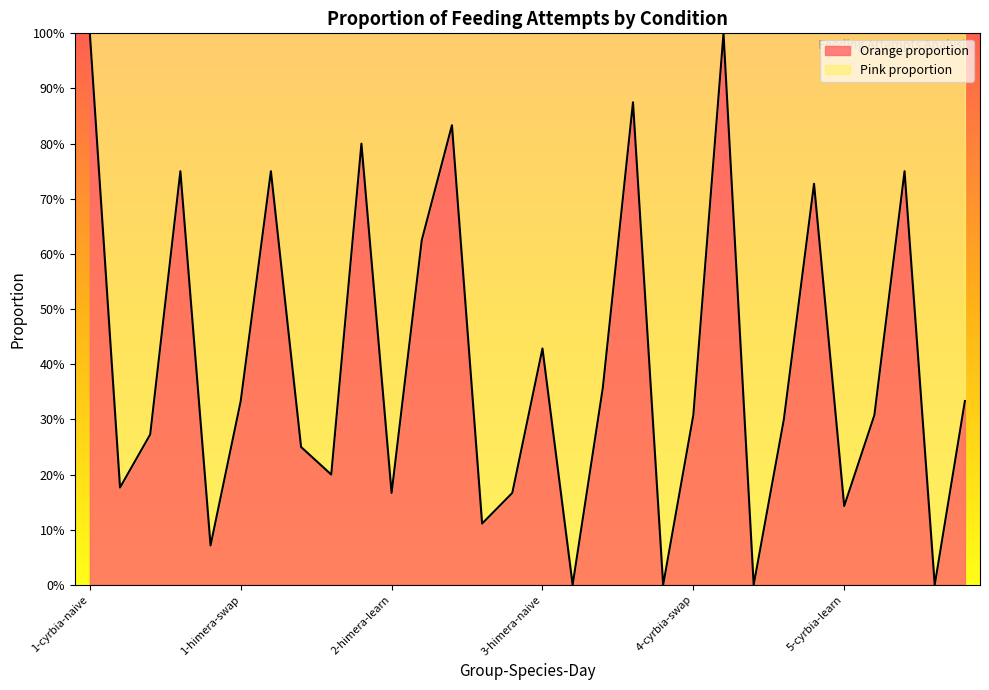

Count the number of values greater than 0.

26